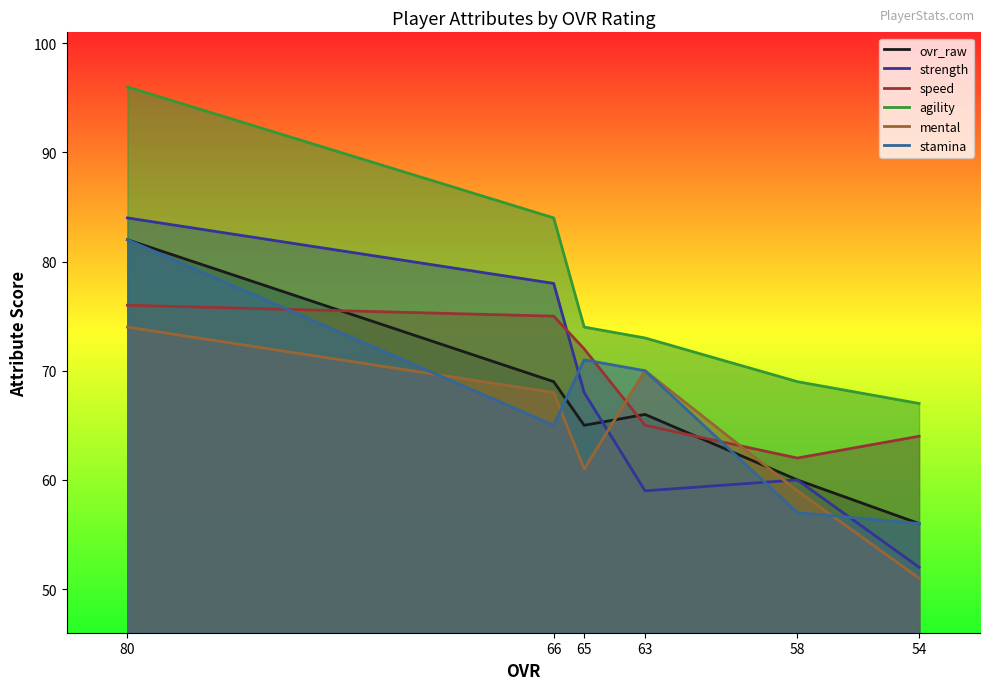

What is the sum of all mental values?

383